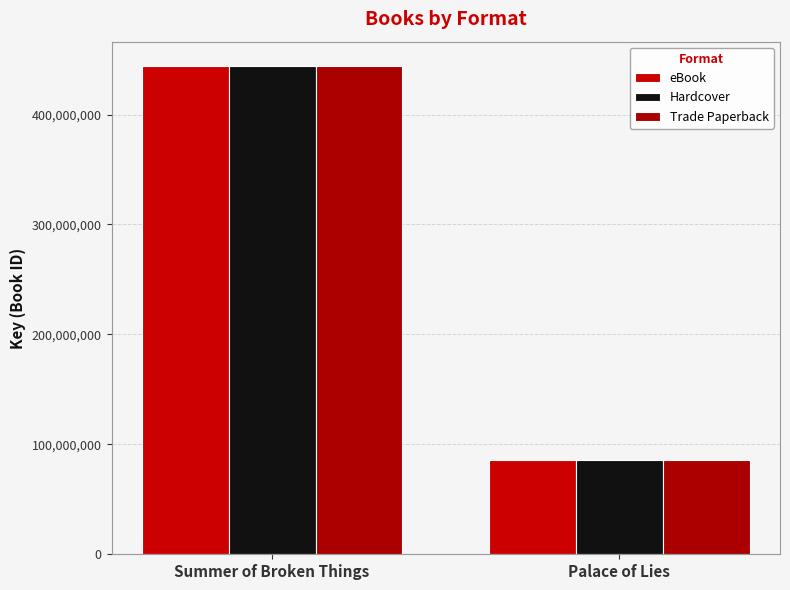

At how many categories does at least one series exceed 141762262?

1